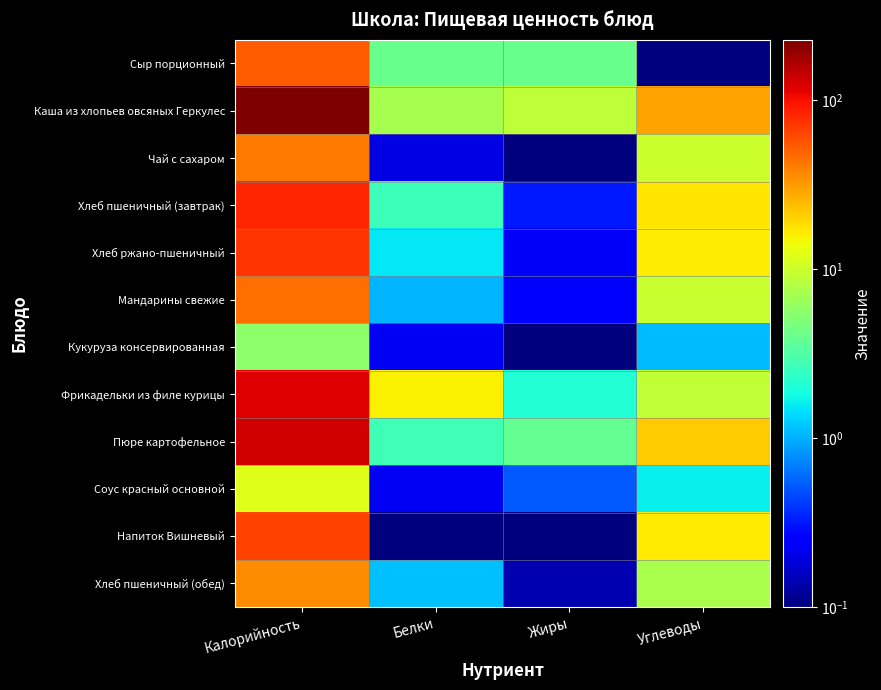

Rank the series by their maximum value, from highest to lowest.

Каша из хлопьев овсяных Геркулес, Пюре картофельное, Фрикадельки из филе курицы, Хлеб пшеничный (завтрак), Хлеб ржано-пшеничный, Напиток Вишневый, Сыр порционный, Мандарины свежие, Чай с сахаром, Хлеб пшеничный (обед), Соус красный основной, Кукуруза консервированная